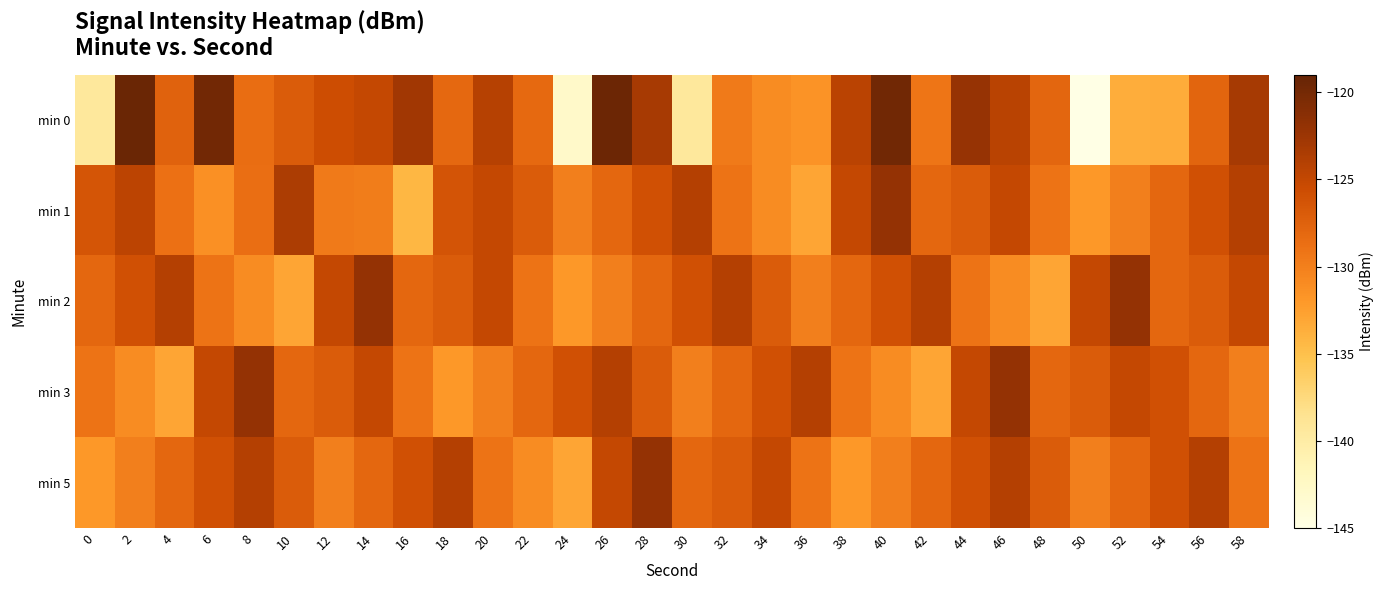

Reading left to right, what are all the values shown in this chart?

min 0: 0=-139.4	2=-119.3	4=-127.6	6=-119.8	8=-128.5	10=-126.9	12=-125.7	14=-125.1	16=-122.8	18=-128.1	20=-124.2	22=-128.2	24=-142.8	26=-119.5	28=-123.2	30=-139.4	32=-129.6	34=-131.0	36=-131.6	38=-124.4	40=-119.7	42=-129.2	44=-122.1	46=-124.3	48=-127.9	50=-145.3	52=-133.6	54=-133.5	56=-127.8	58=-123.1
min 1: 0=-126.4	2=-124.5	4=-128.8	6=-131.3	8=-128.6	10=-123.5	12=-129.6	14=-129.8	16=-134.2	18=-126.3	20=-125.0	22=-127.0	24=-130.0	26=-128.0	28=-126.0	30=-124.0	32=-129.0	34=-131.0	36=-133.0	38=-125.0	40=-122.0	42=-128.0	44=-127.0	46=-125.0	48=-129.0	50=-132.0	52=-130.0	54=-128.0	56=-126.0	58=-124.0
min 2: 0=-128.0	2=-126.0	4=-124.0	6=-129.0	8=-131.0	10=-133.0	12=-125.0	14=-122.0	16=-128.0	18=-127.0	20=-125.0	22=-129.0	24=-132.0	26=-130.0	28=-128.0	30=-126.0	32=-124.0	34=-127.0	36=-130.0	38=-128.0	40=-126.0	42=-124.0	44=-129.0	46=-131.0	48=-133.0	50=-125.0	52=-122.0	54=-128.0	56=-127.0	58=-125.0
min 3: 0=-129.0	2=-131.0	4=-133.0	6=-125.0	8=-122.0	10=-128.0	12=-127.0	14=-125.0	16=-129.0	18=-132.0	20=-130.0	22=-128.0	24=-126.0	26=-124.0	28=-127.0	30=-130.0	32=-128.0	34=-126.0	36=-124.0	38=-129.0	40=-131.0	42=-133.0	44=-125.0	46=-122.0	48=-128.0	50=-127.0	52=-125.0	54=-126.0	56=-128.0	58=-130.0
min 5: 0=-132.0	2=-130.0	4=-128.0	6=-126.0	8=-124.0	10=-127.0	12=-130.0	14=-128.0	16=-126.0	18=-124.0	20=-129.0	22=-131.0	24=-133.0	26=-125.0	28=-122.0	30=-128.0	32=-127.0	34=-125.0	36=-129.0	38=-132.0	40=-130.0	42=-128.0	44=-126.0	46=-124.0	48=-127.0	50=-130.0	52=-128.0	54=-126.0	56=-124.0	58=-129.0